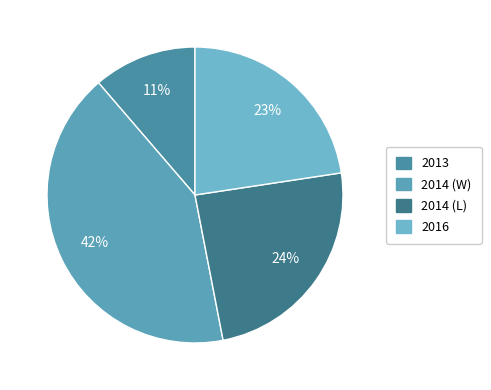

To the nearest percent, what portion does 2013 represent?

11%